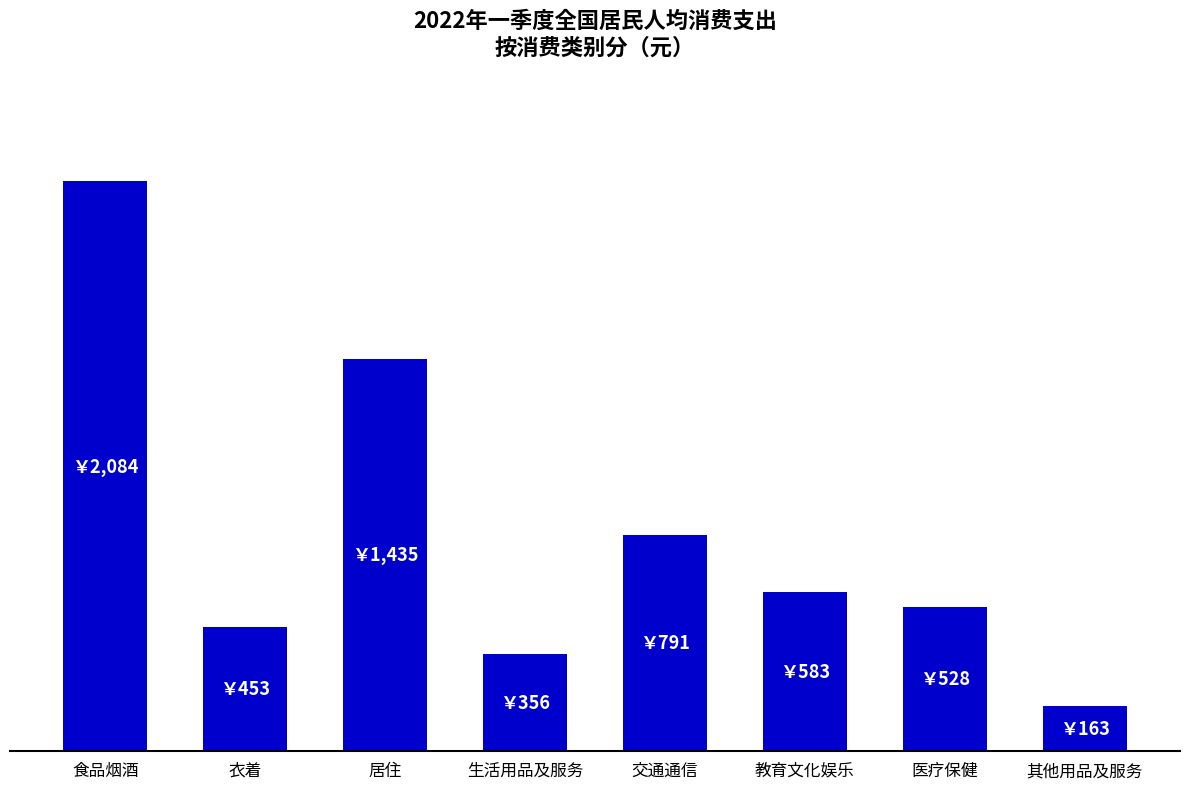

At which category does the chart reach its peak across all series?

食品烟酒